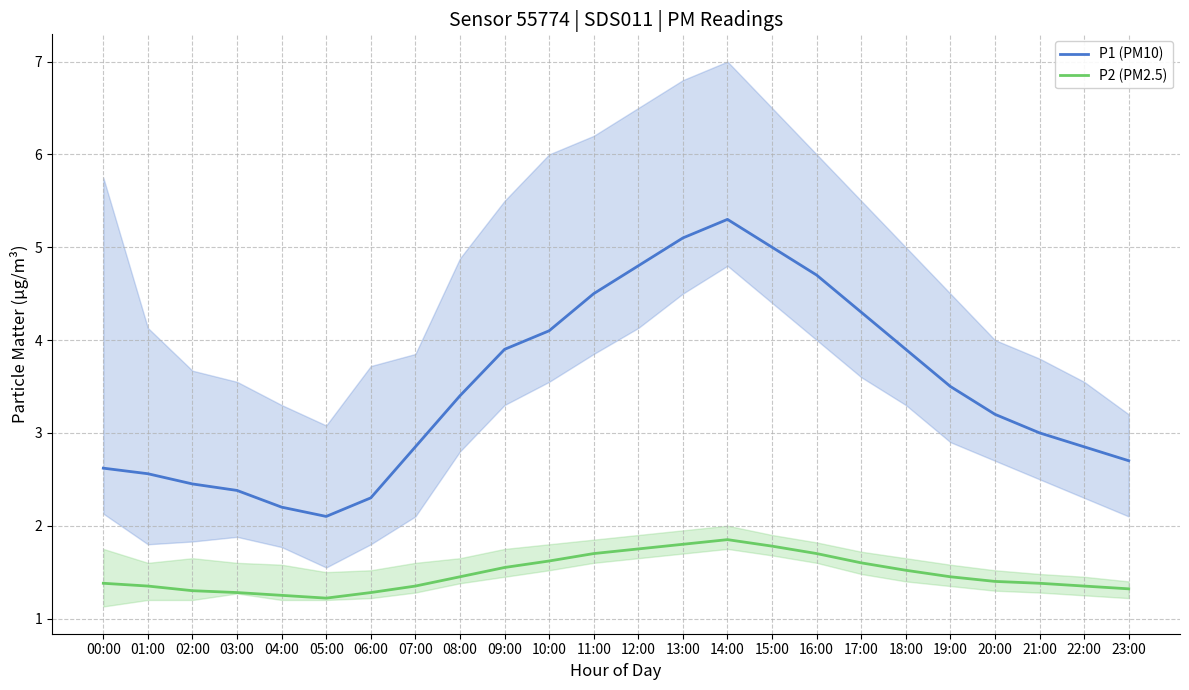

What is the label of the 13th point from the right?

11:00